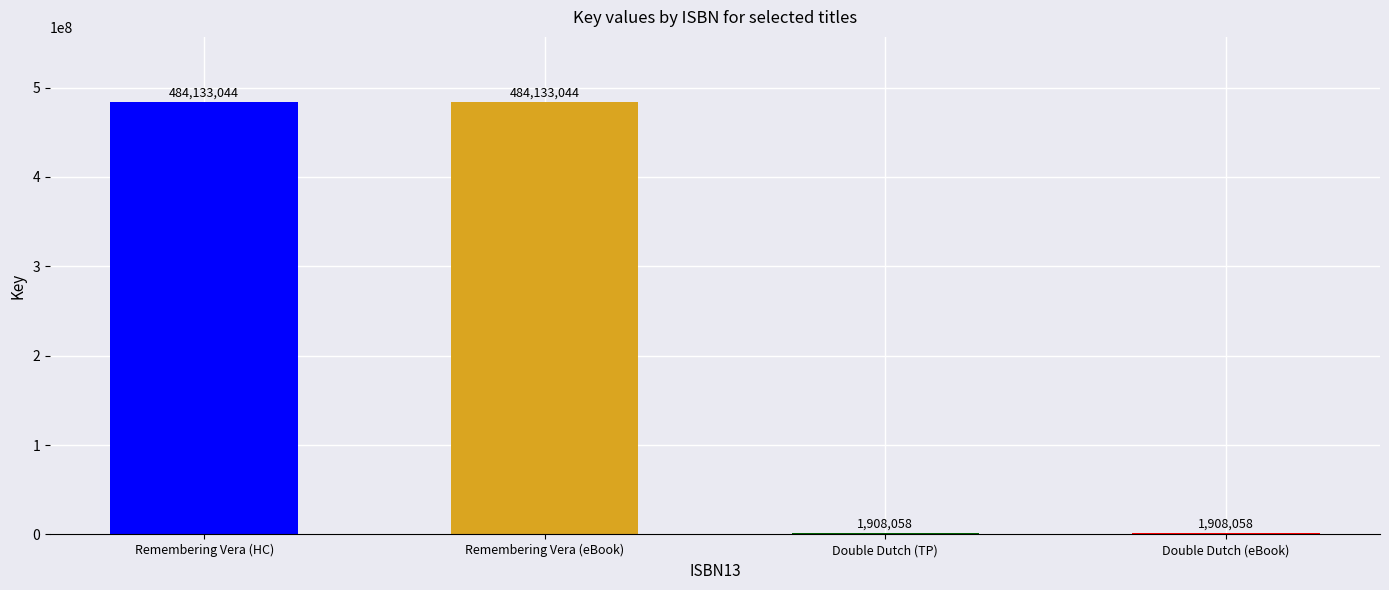

Count the values in the range 1908058 to 484133044.

4